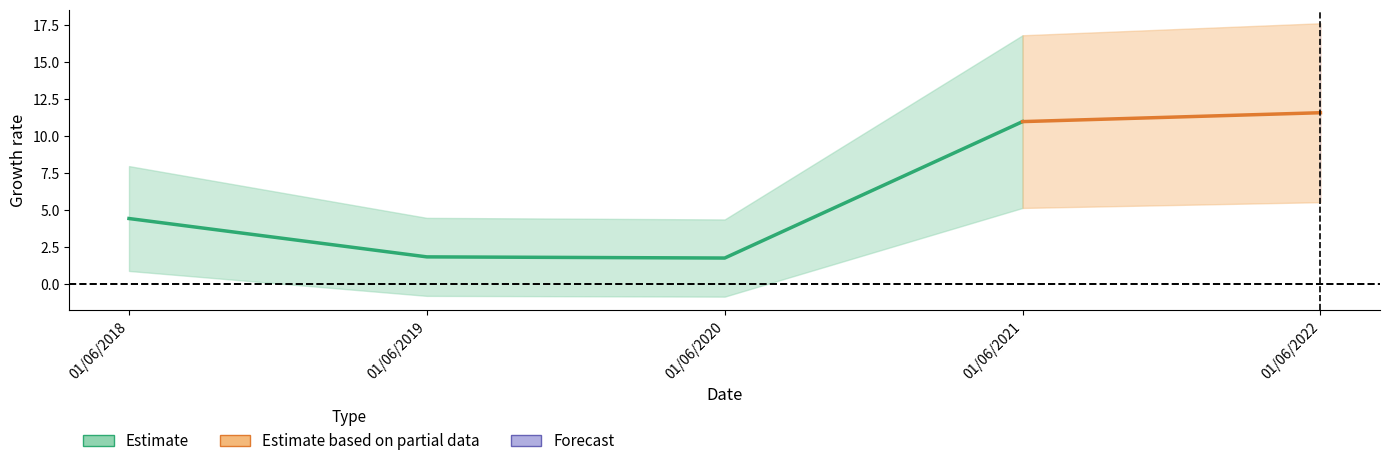

Where is the first local minimum?

01/06/2020